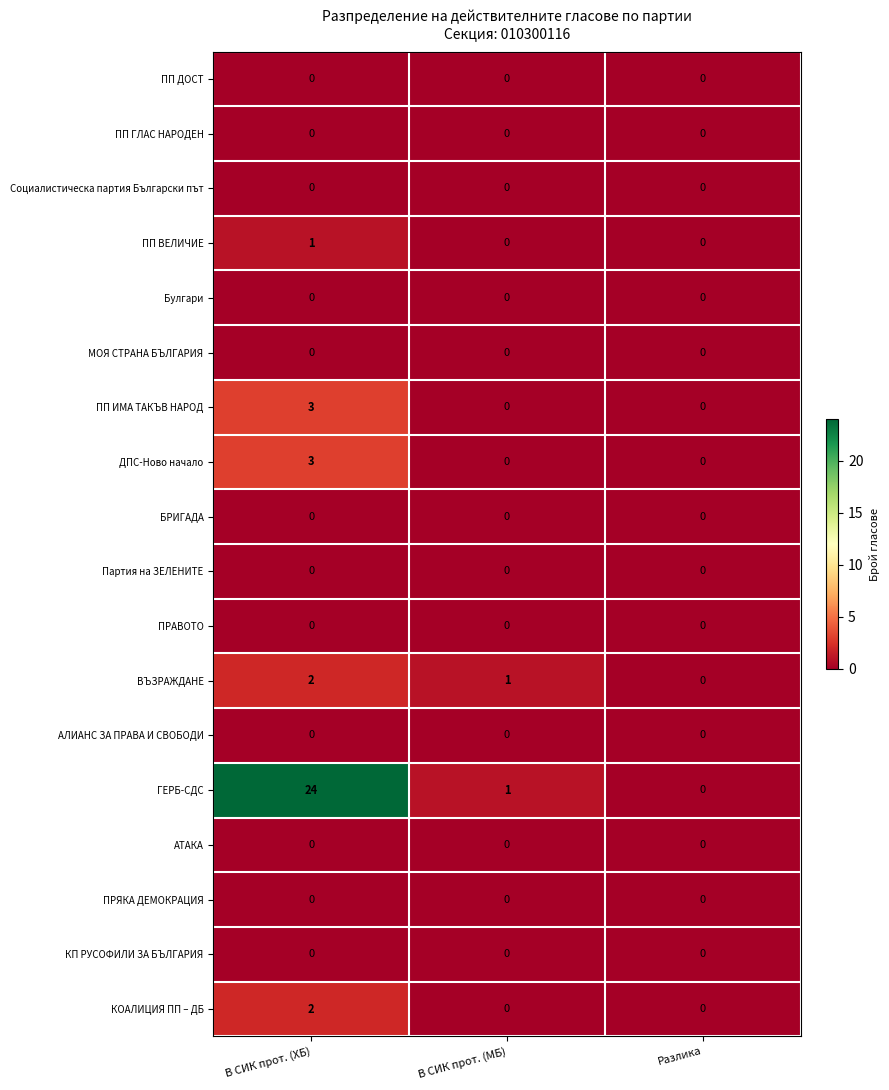

How many categories are shown in the chart?

3